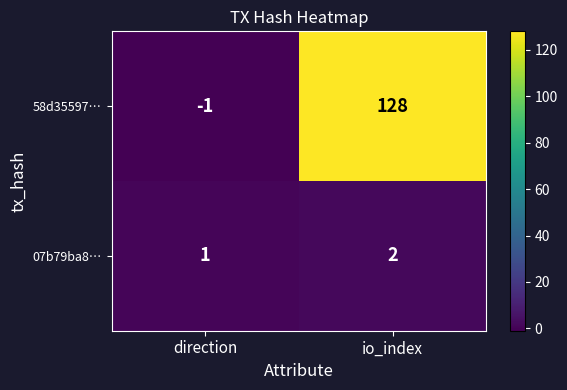

At how many categories does at least one series exceed 80?

1